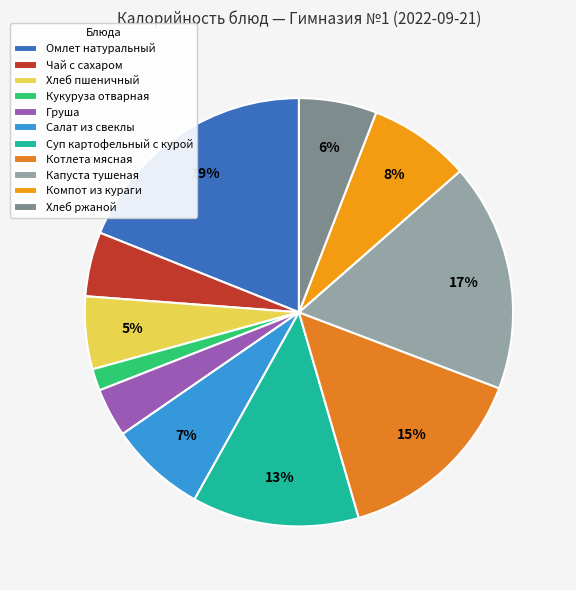

How many slices are in this pie chart?

11